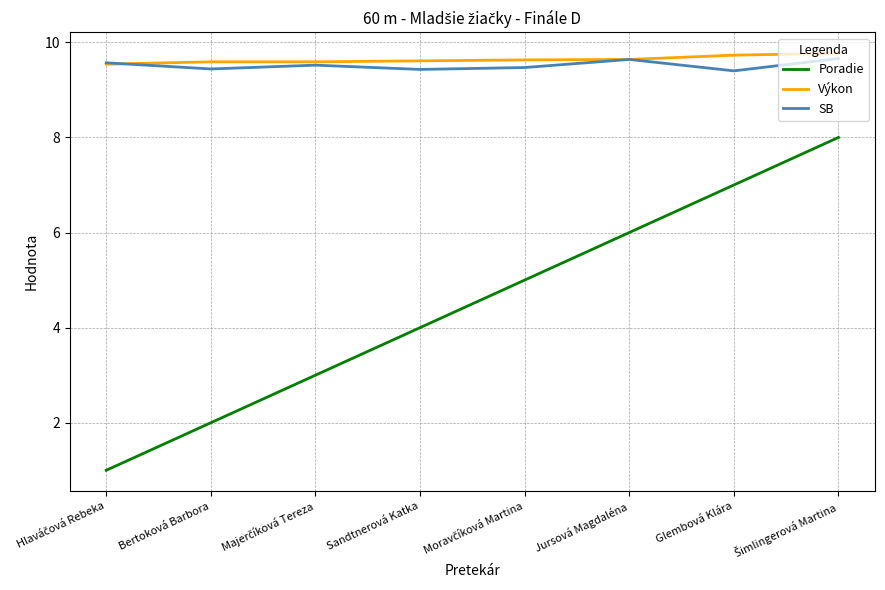

Is this an area chart (filled region under the line)?

No